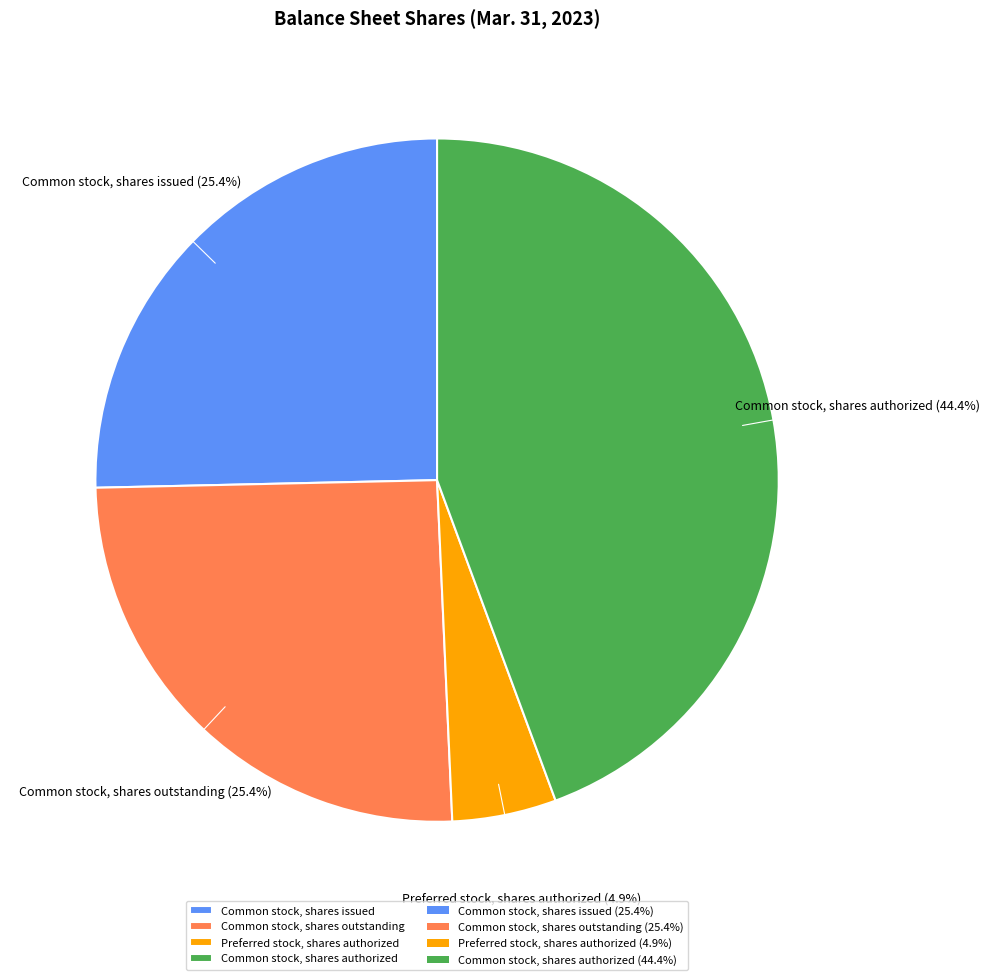

What is the total percentage of Common stock, shares authorized and Common stock, shares outstanding?

69.7%